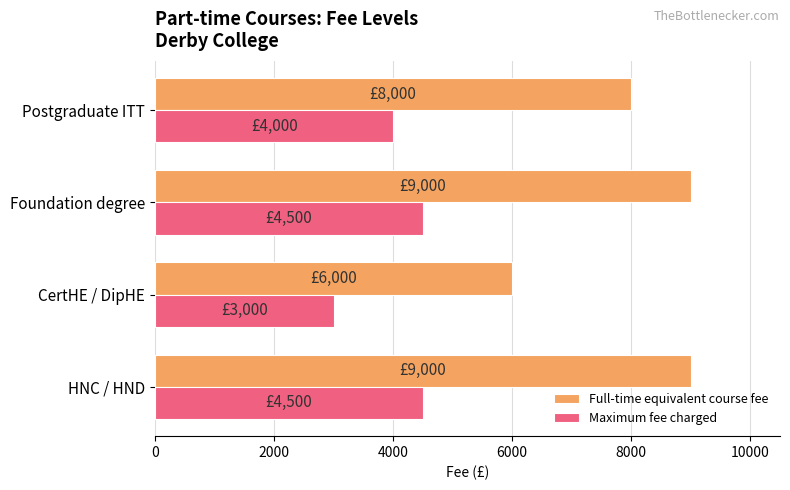

Which category has the lowest value in the Full-time equivalent course fee series?

CertHE / DipHE